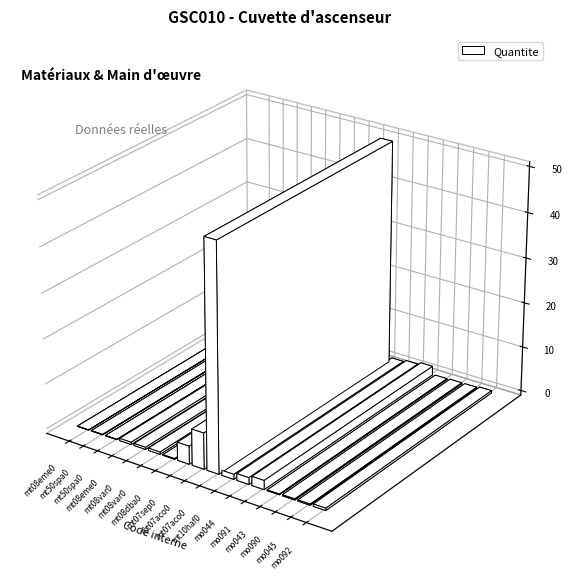

What is the label of the 12th bar from the right?

mt08var060